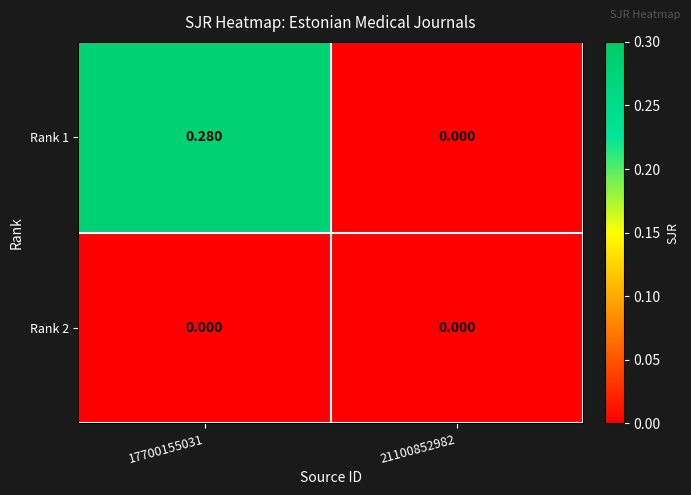

Is the value of Rank 2 at 17700155031 greater than the value of Rank 1 at 17700155031?

No